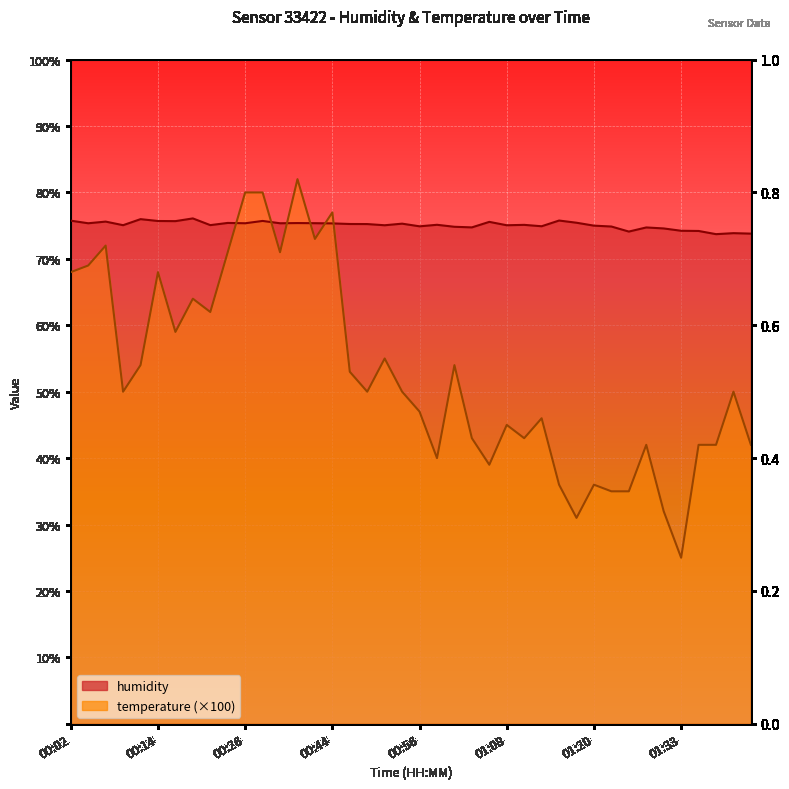

Which series ends up on top after the final intersection of humidity and temperature?

humidity